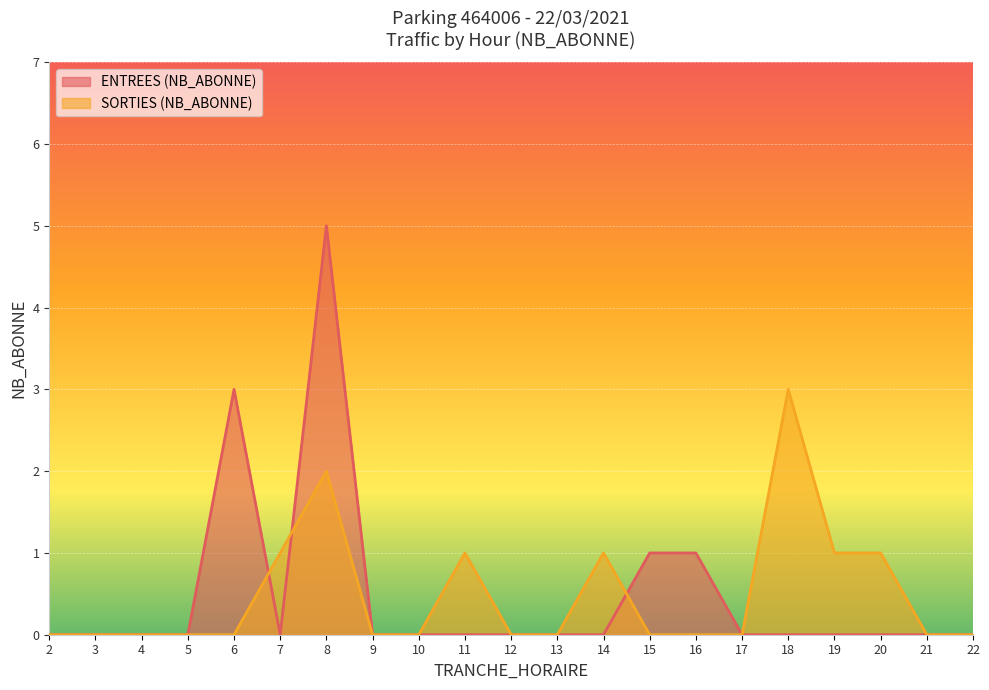

Which series ends up on top after the final intersection of ENTREES (NB_ABONNE) and SORTIES (NB_ABONNE)?

ENTREES (NB_ABONNE)